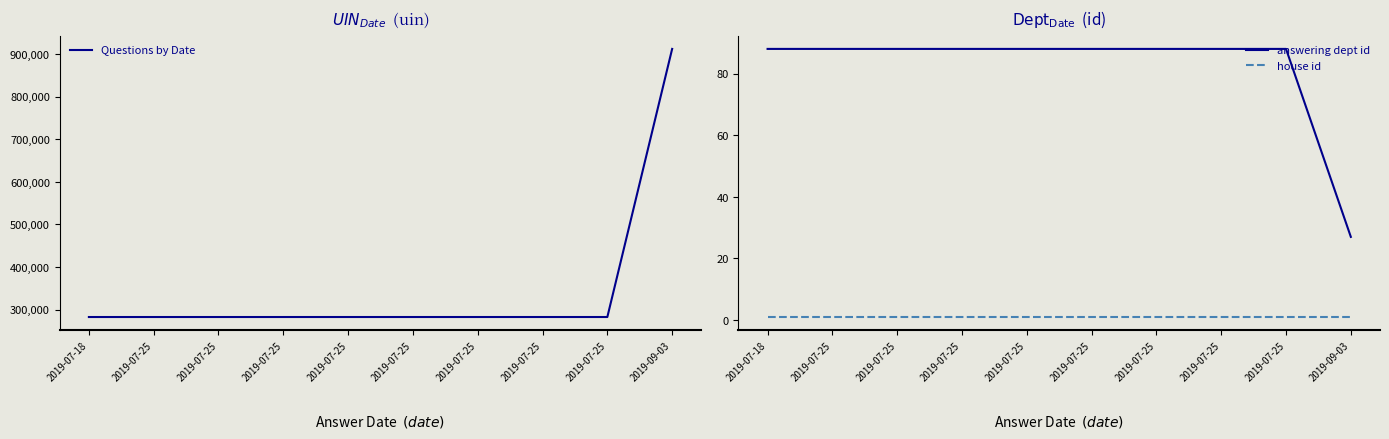

Does the chart display data point markers on the line(s)?

No